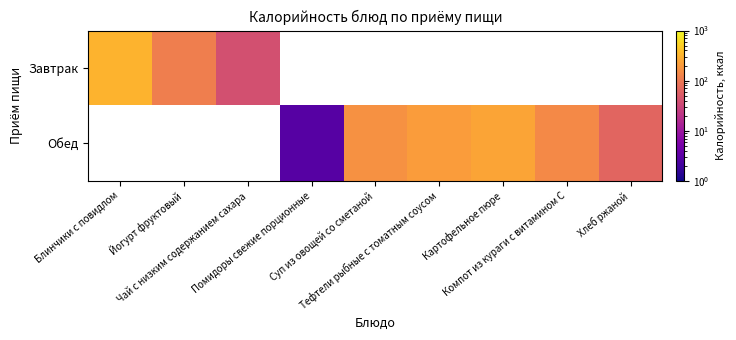

Between Помидоры свежие порционные and Суп из овощей со сметаной, which is larger?

Суп из овощей со сметаной